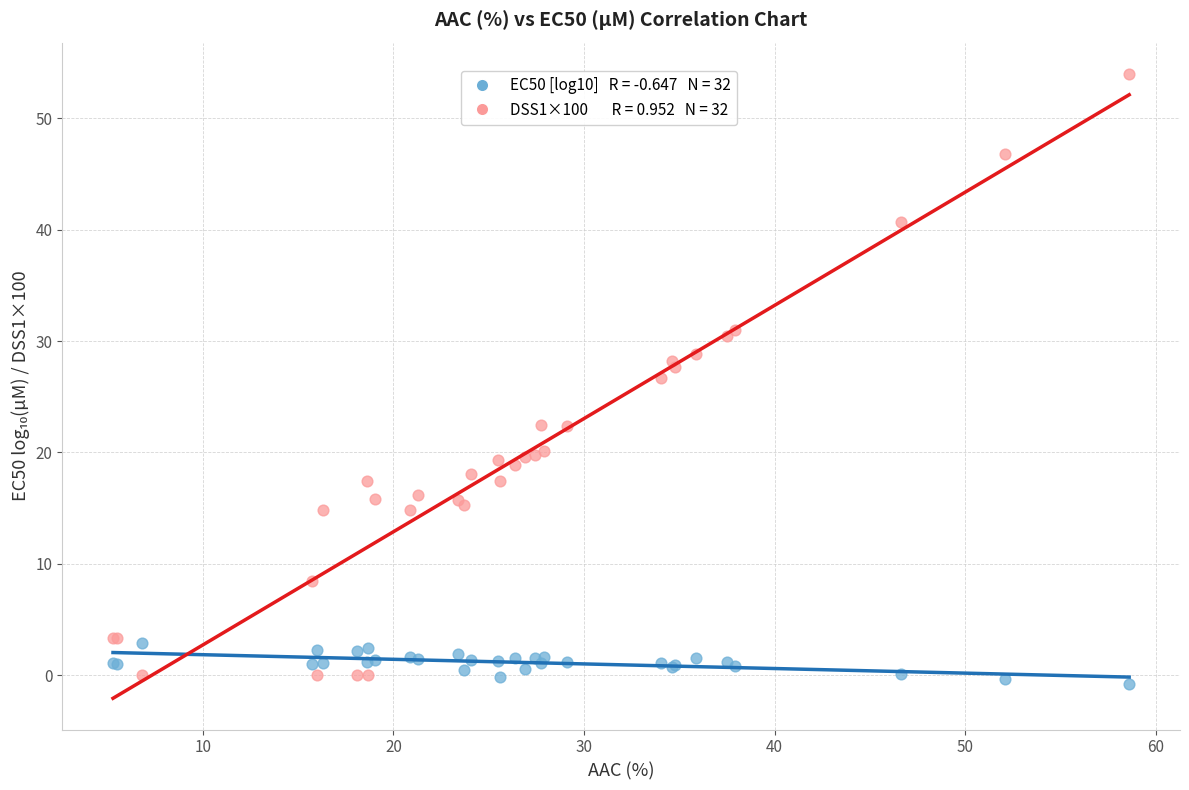

Across all series, what Y value is closest to 26?

26.7